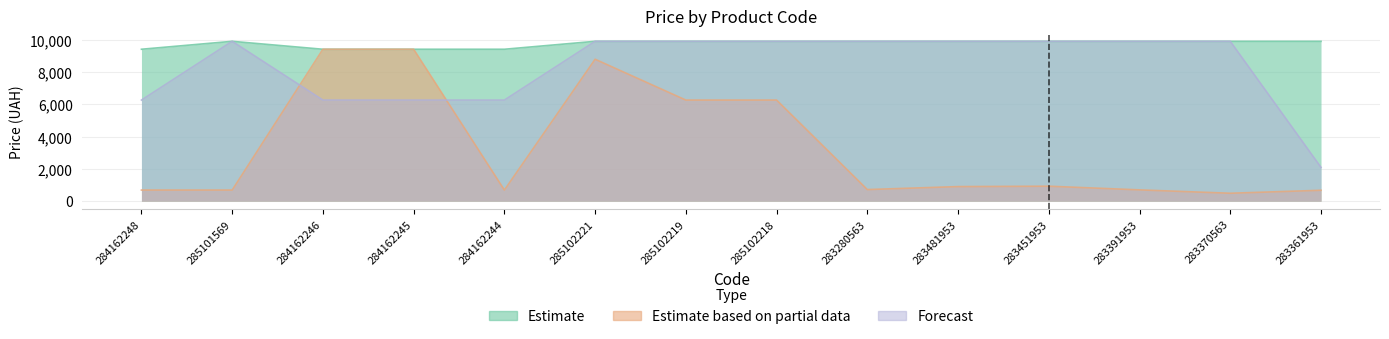

What is the label of the 2nd point from the right?

283370563